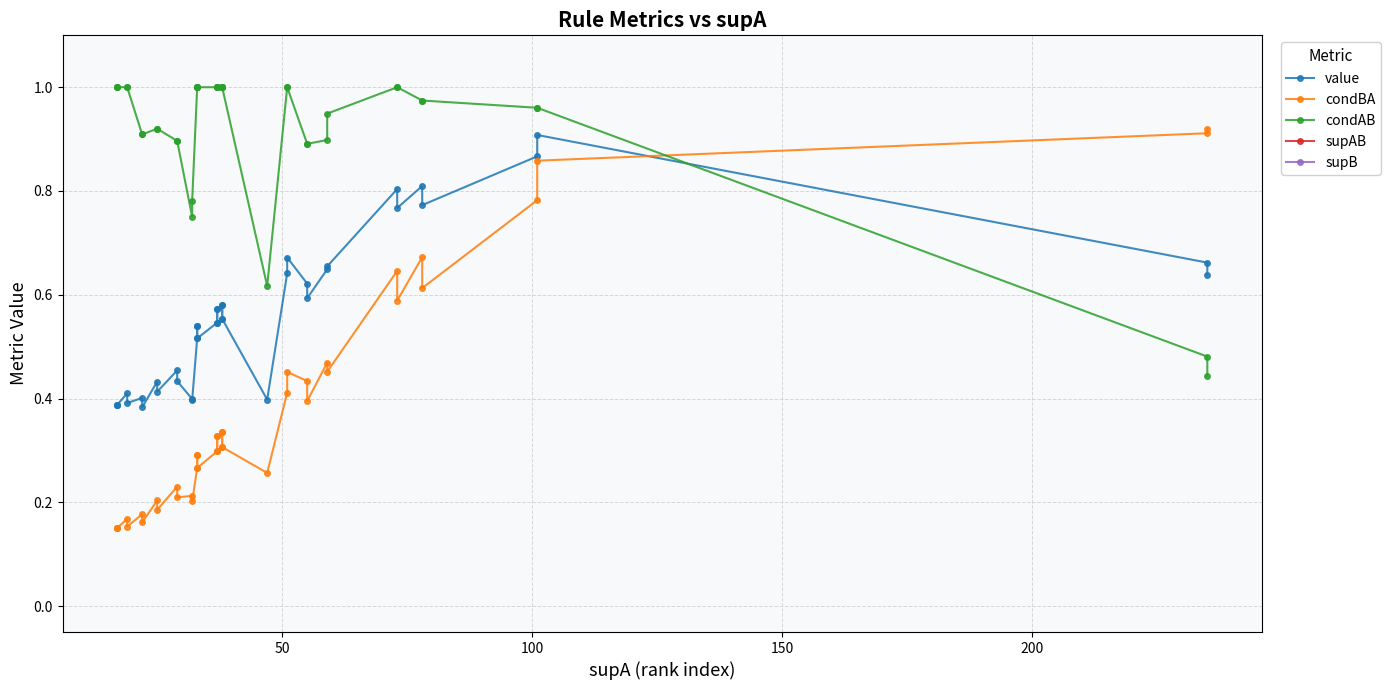

True or false: value and condAB cross at least once.

True